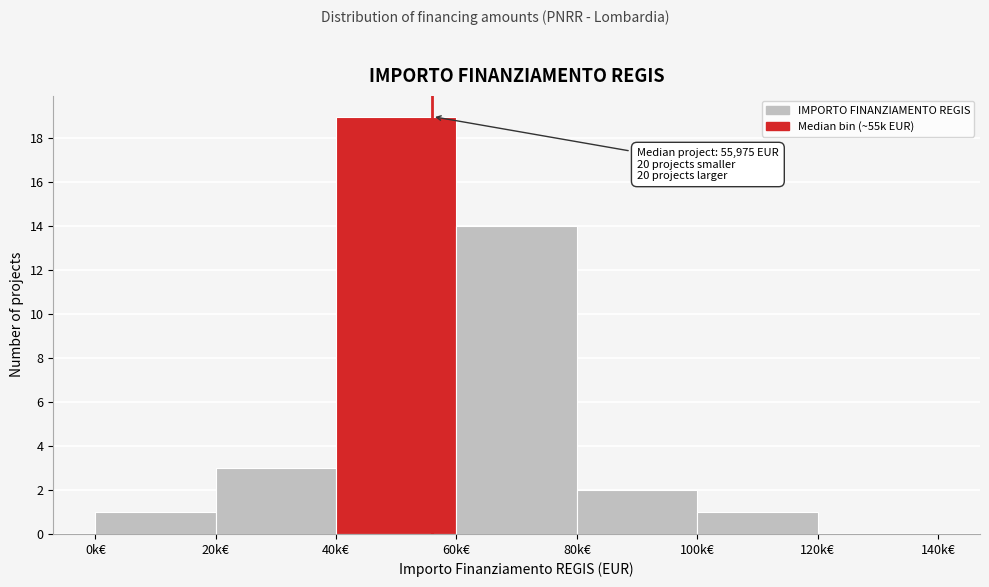

Reading left to right, transcribe all the data shown in this chart.

0k€=1	20k€=3	40k€=19	60k€=14	80k€=2	100k€=1	120k€=0